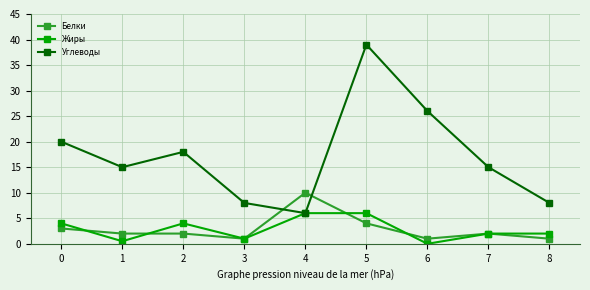

How many times do Белки and Углеводы cross each other?

2